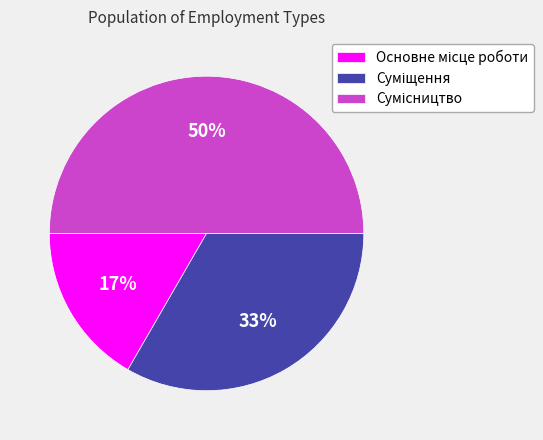

To the nearest percent, what is the average slice percentage?

33%